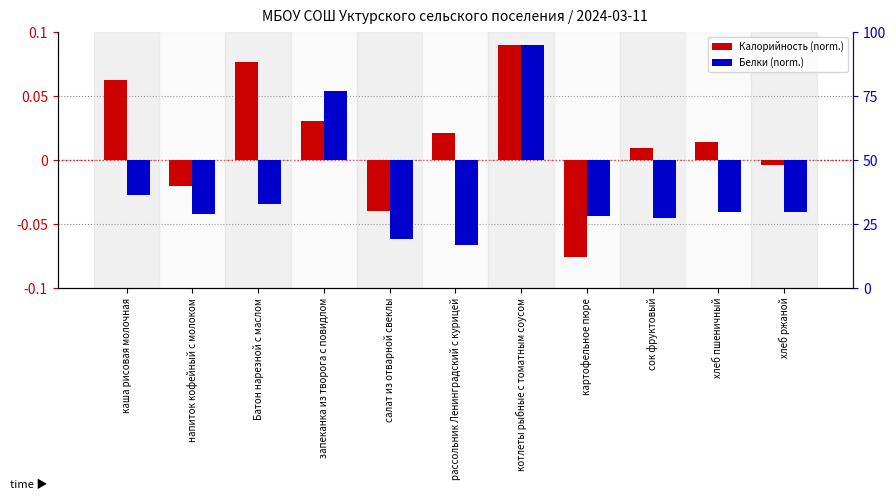

Between хлеб ржаной and напиток кофейный с молоком, which is larger?

хлеб ржаной